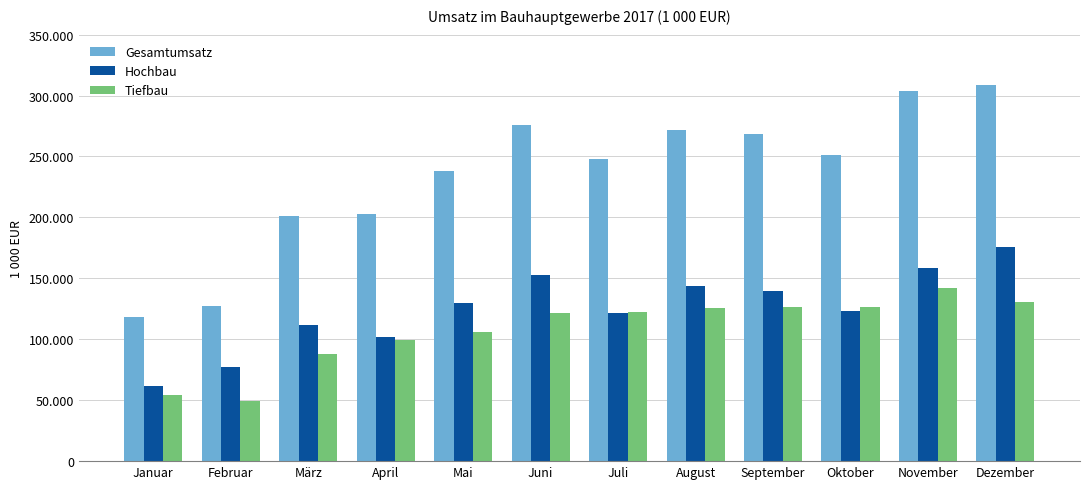

What are all the series names shown in the legend?

Gesamtumsatz, Hochbau, Tiefbau